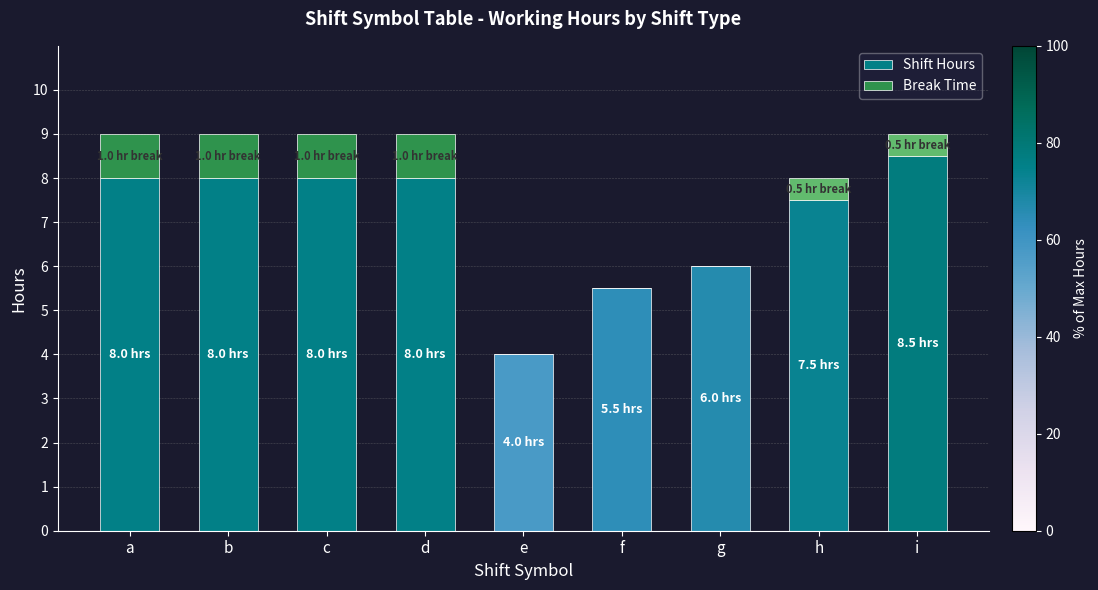

What is the total value across all series at d?

9.0